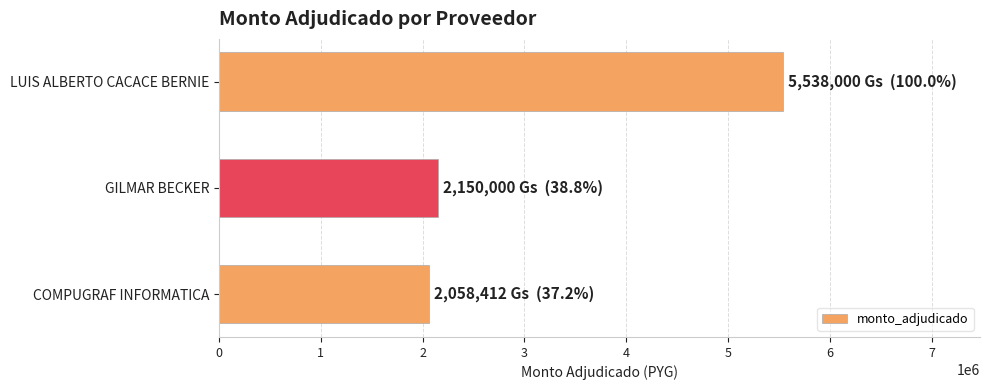

Is it true that the value at GILMAR BECKER is 904683?

False